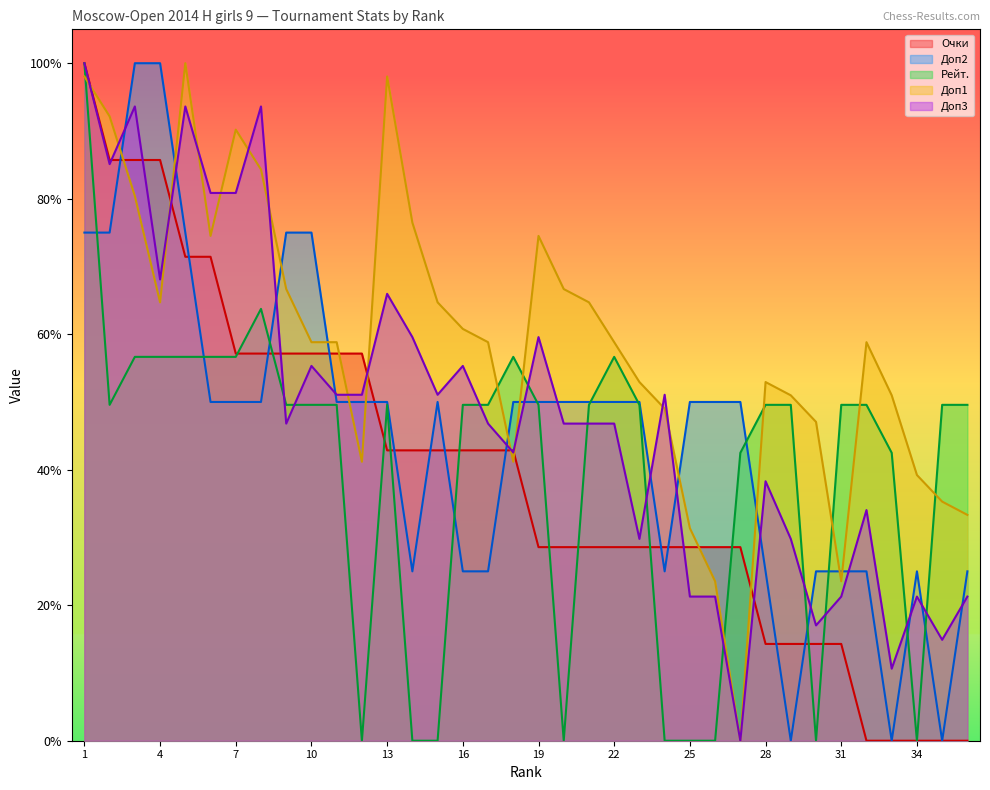

Count the Очки values in the range 0 to 1.

36